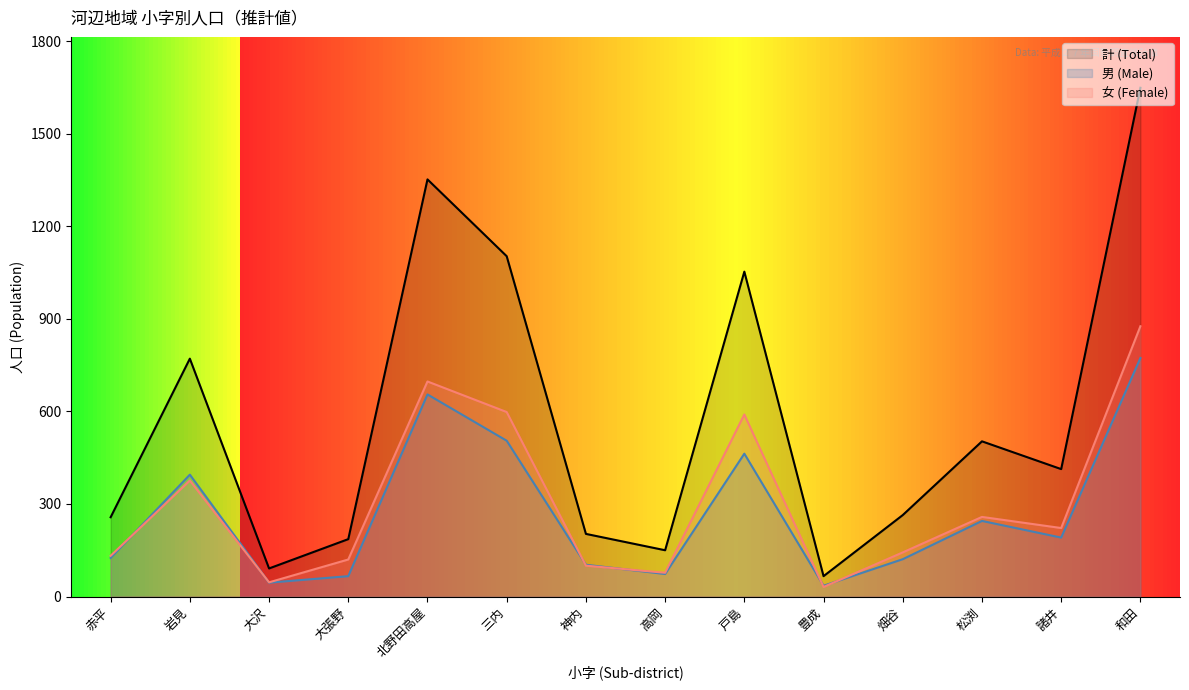

What is the difference between the 男 (Male) values at 赤平 and 諸井?

66